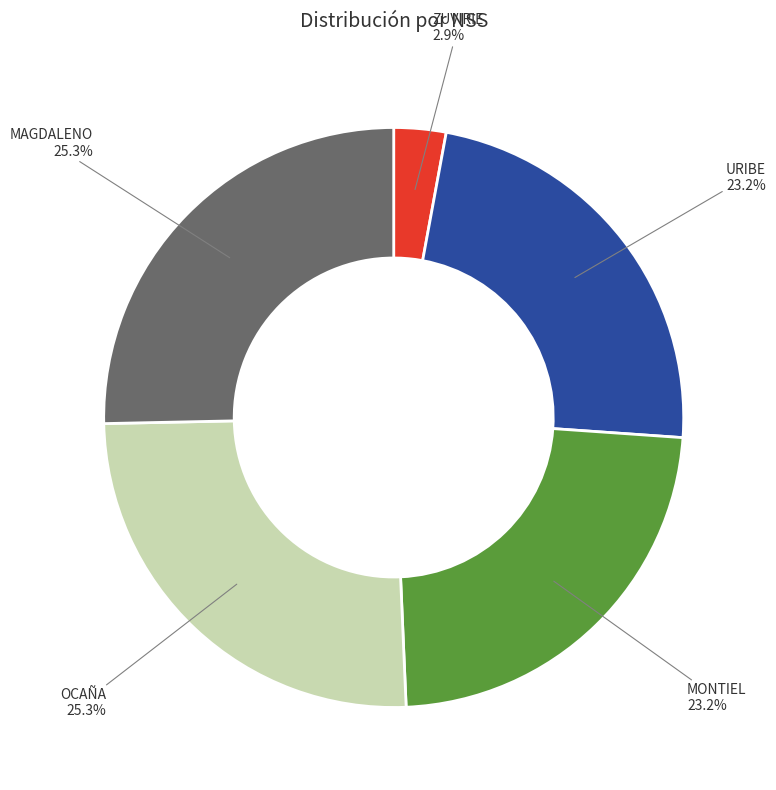

True or false: URIBE accounts for 23% of the total.

True